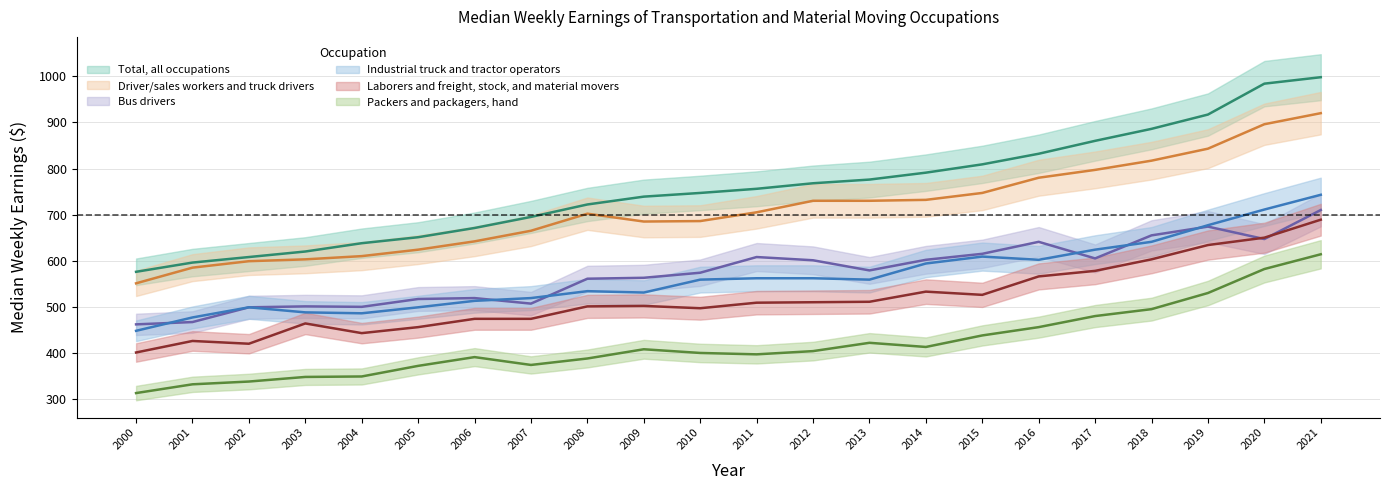

What is the average value of the Driver/sales workers and truck drivers series?

711